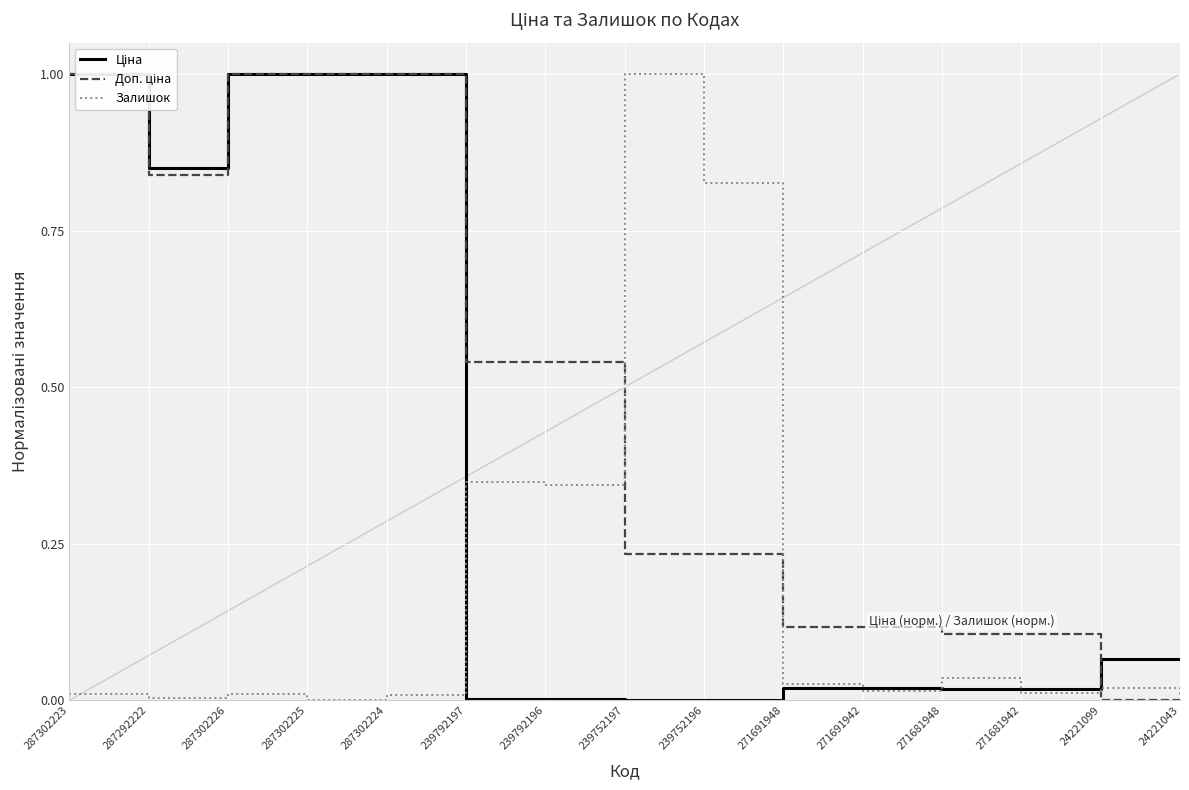

What position from the left is 287302225?

4